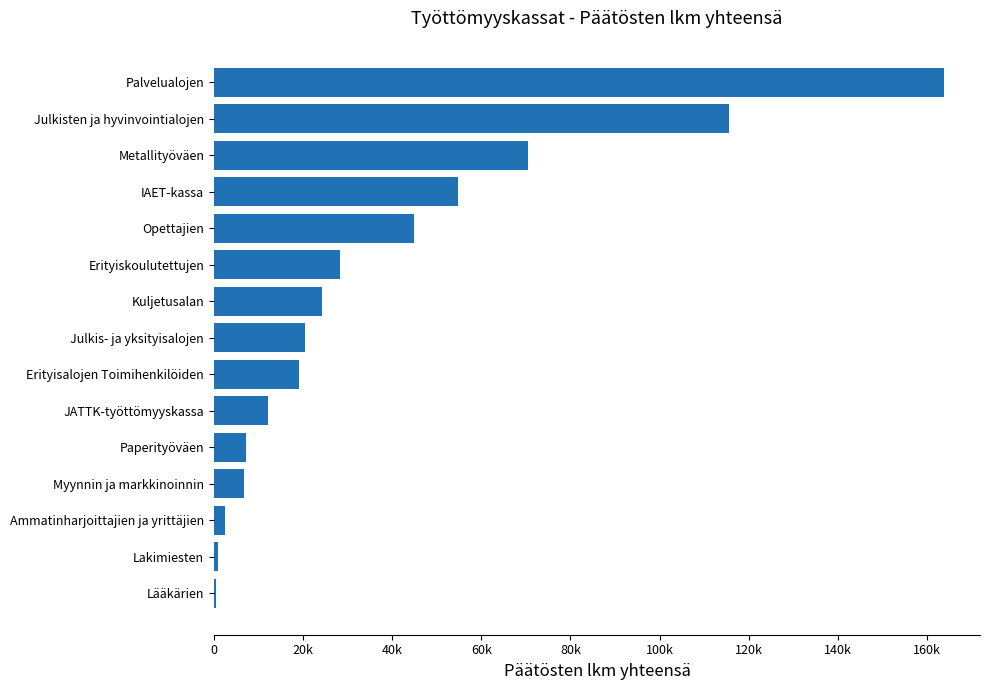

What is the difference between the maximum and minimum values?

163160